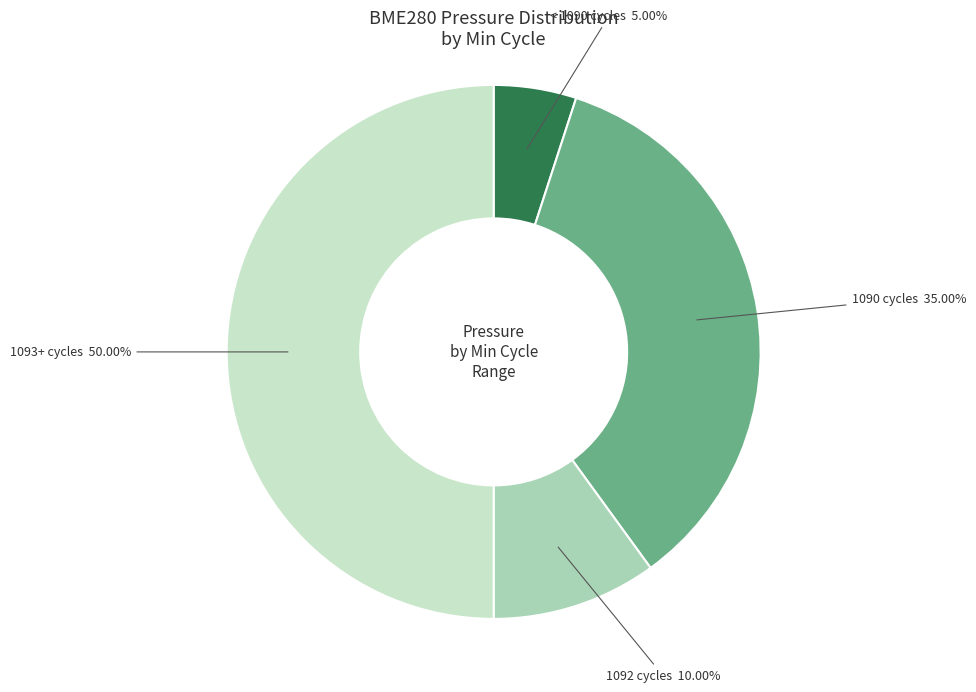

Count the number of slices in the pie.

4